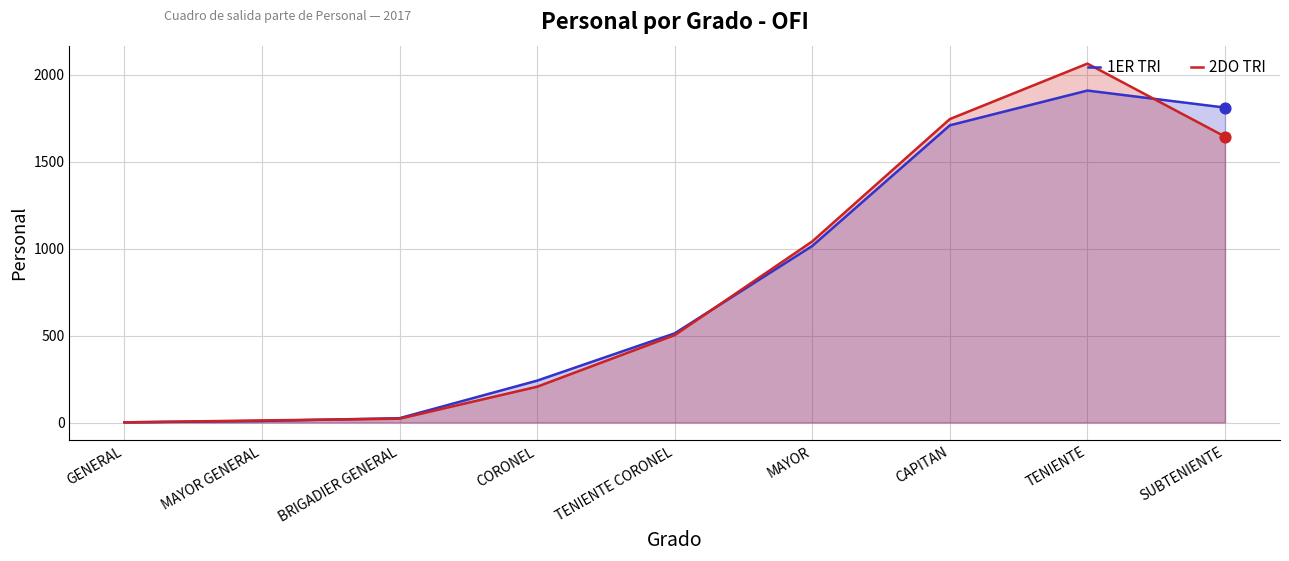

Which series reaches the maximum Y coordinate?

2DO TRI